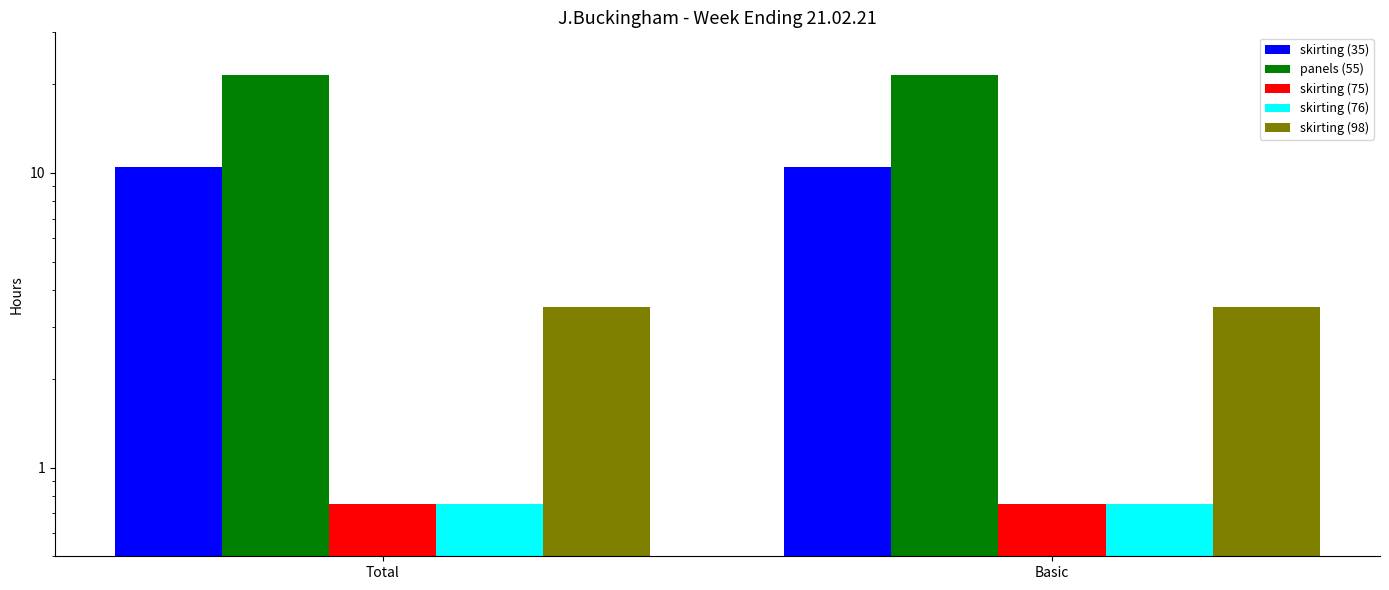

Is it true that skirting (75) equals 0.8 at Total?

True